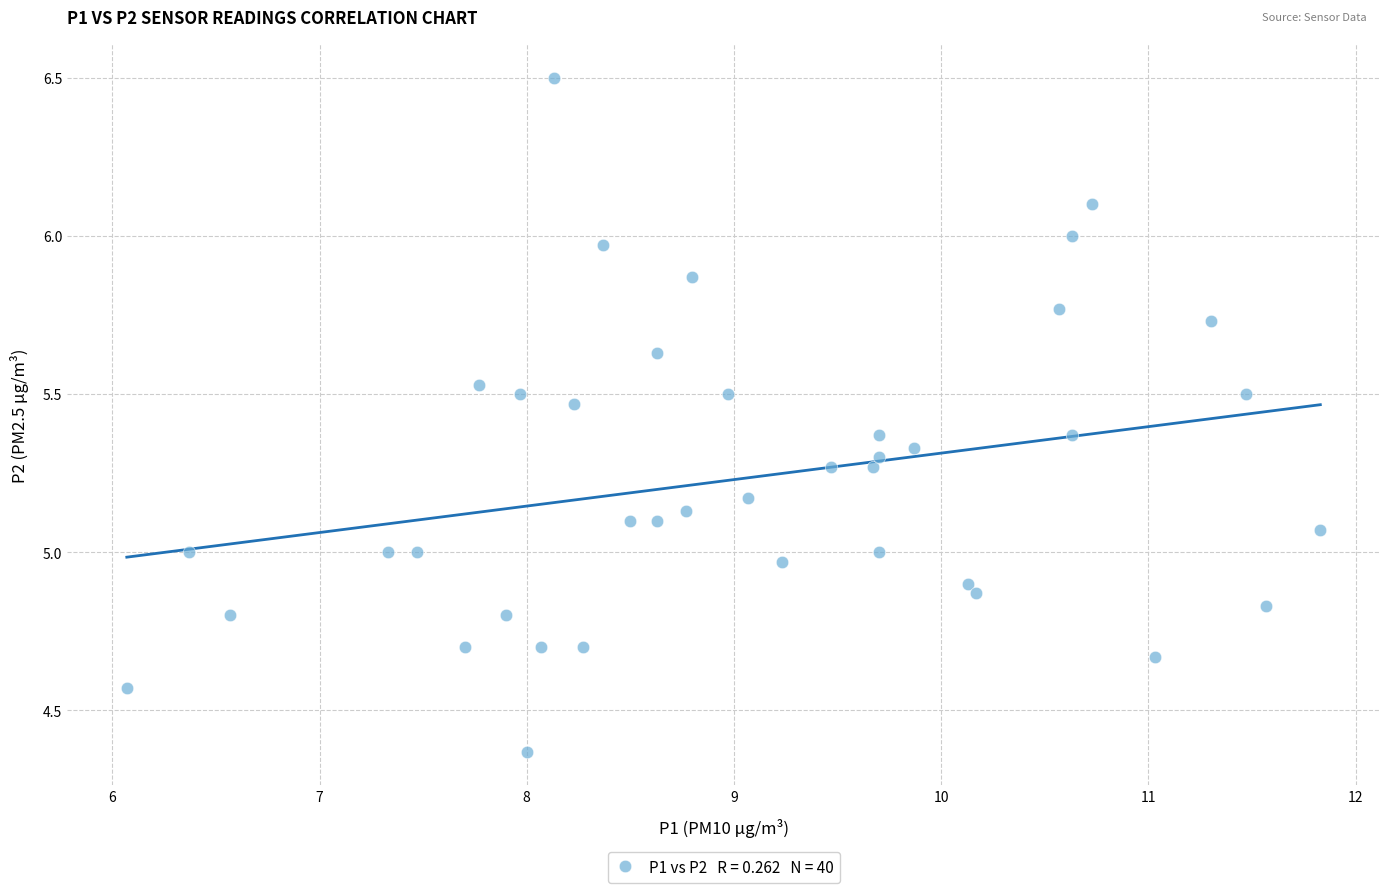

What is the range of Y values (max minus min)?

2.1